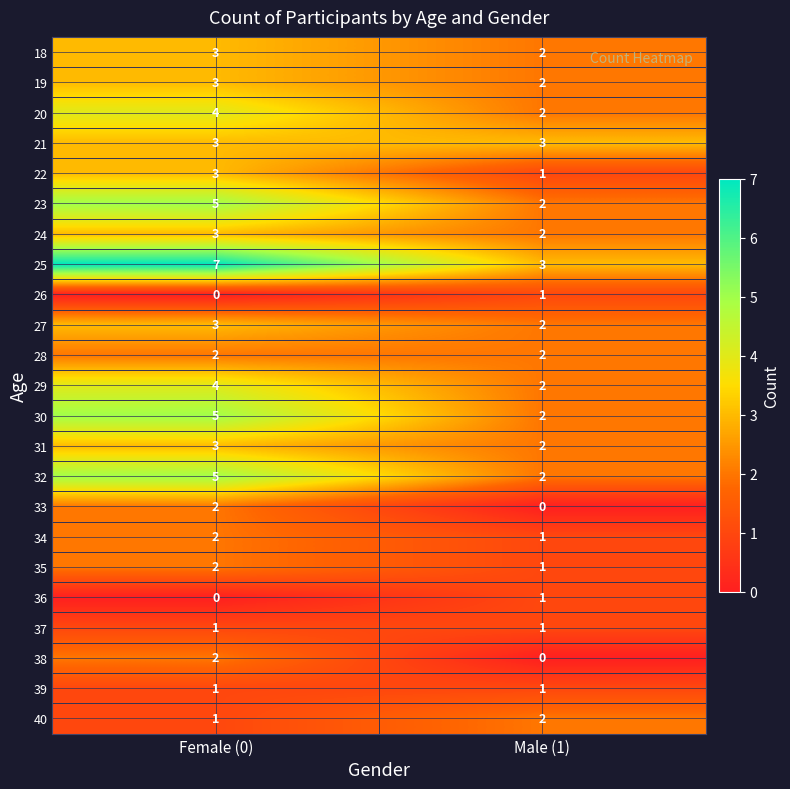

What is the sum of all 25 values?

10